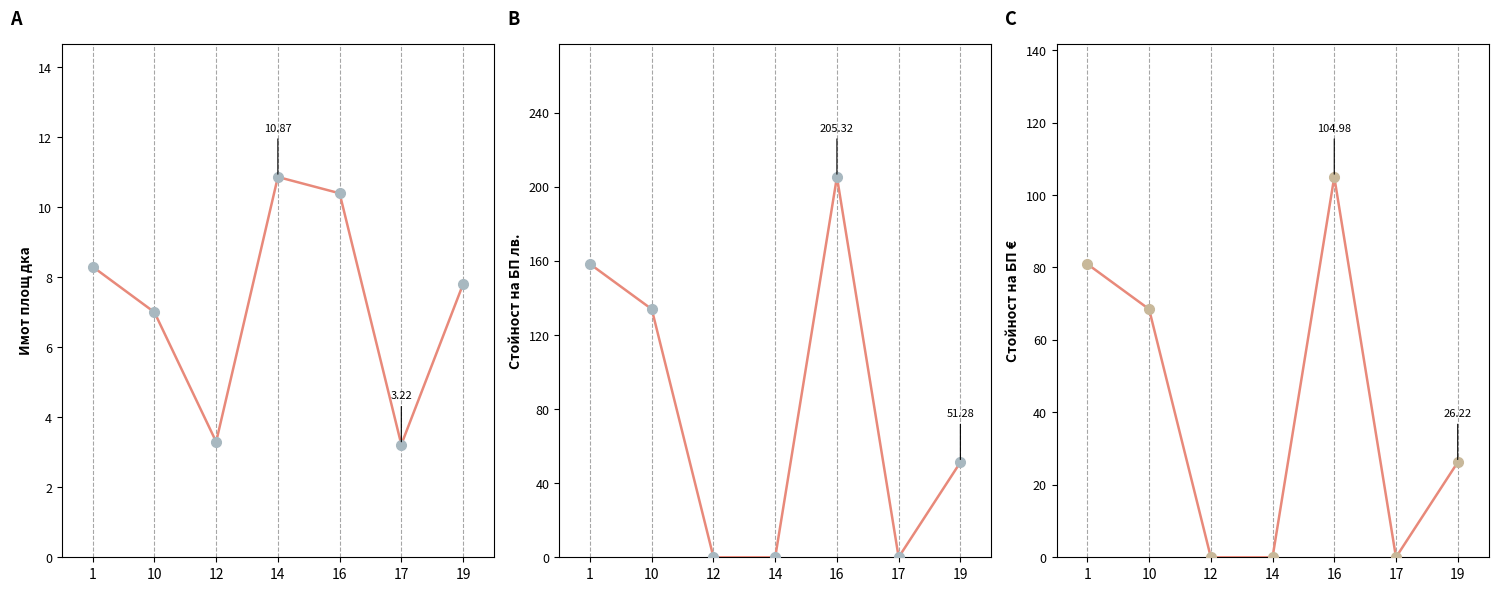

What is the sum of all Имот площ дка values?

50.9